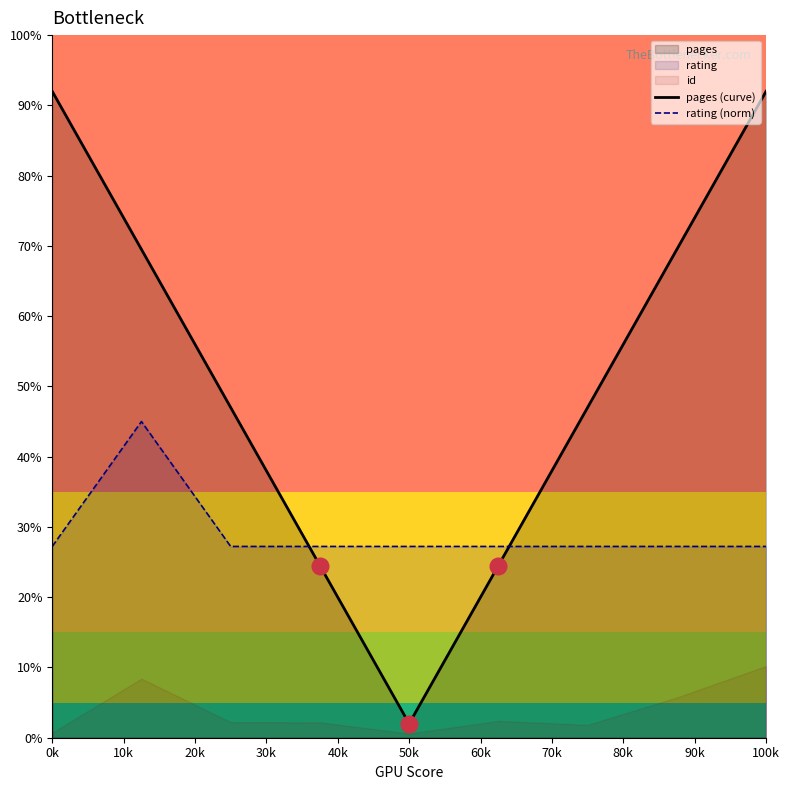

True or false: rating (norm) has a value of 14.4 at 50k.

False